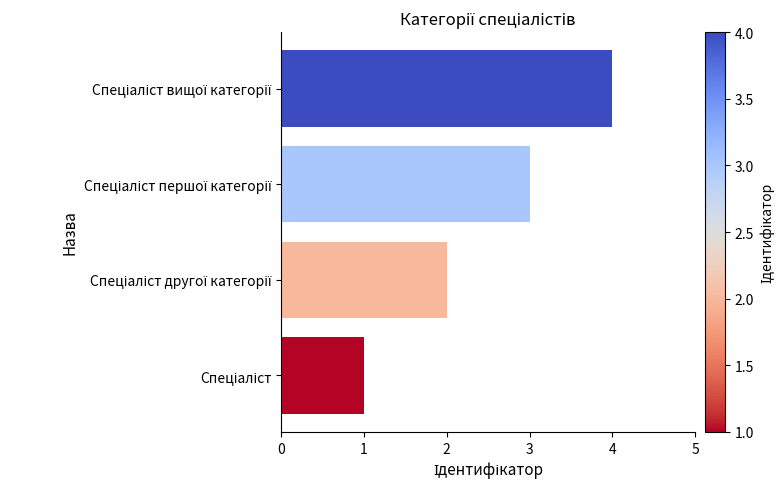

What is the greatest value displayed?

4